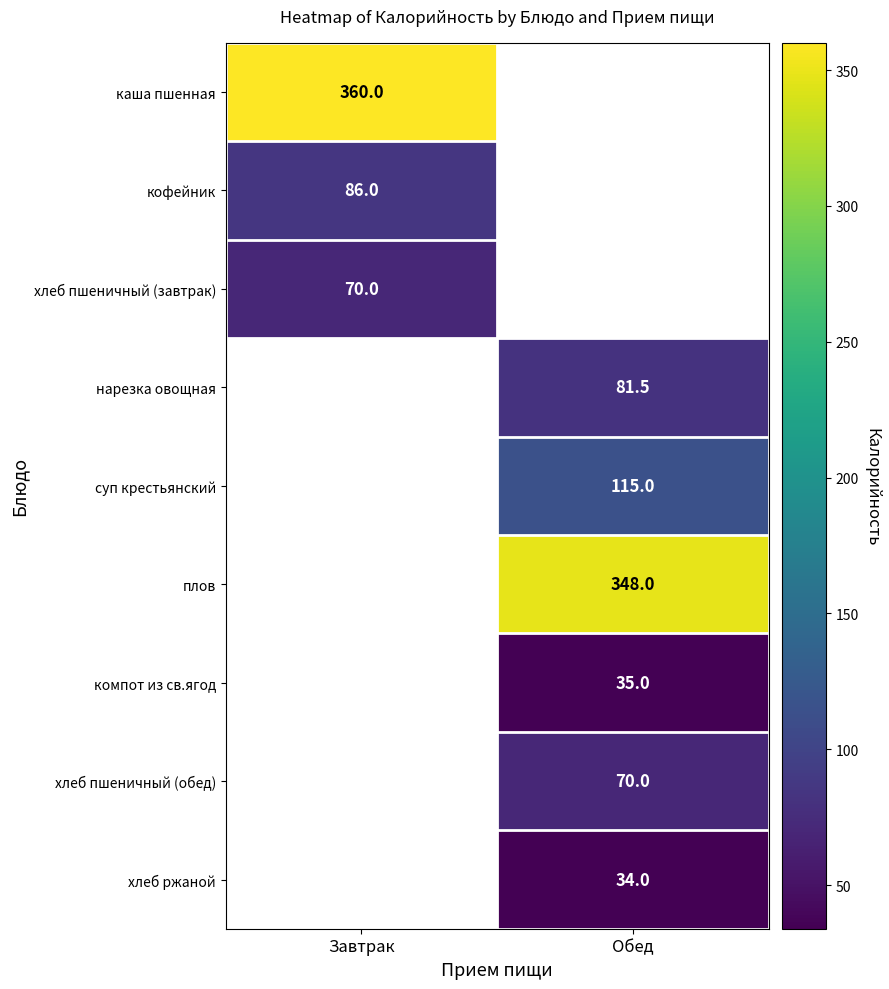

Is it true that кофейник equals 86.0 at Завтрак?

True